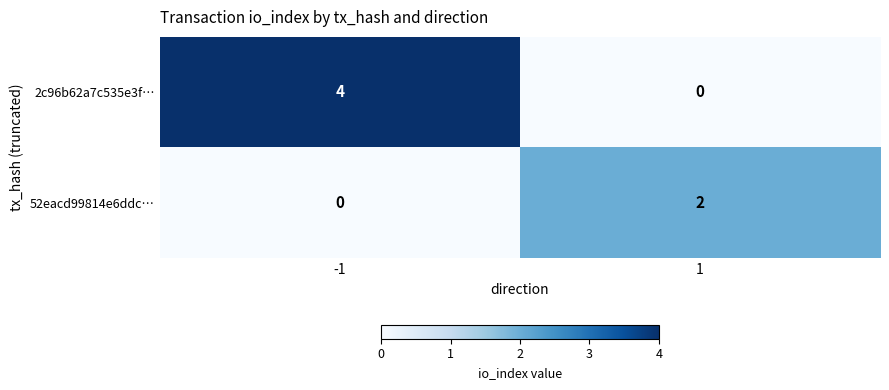

The 52eacd99814e6ddc… series shows 0 at -1. True or false?

True